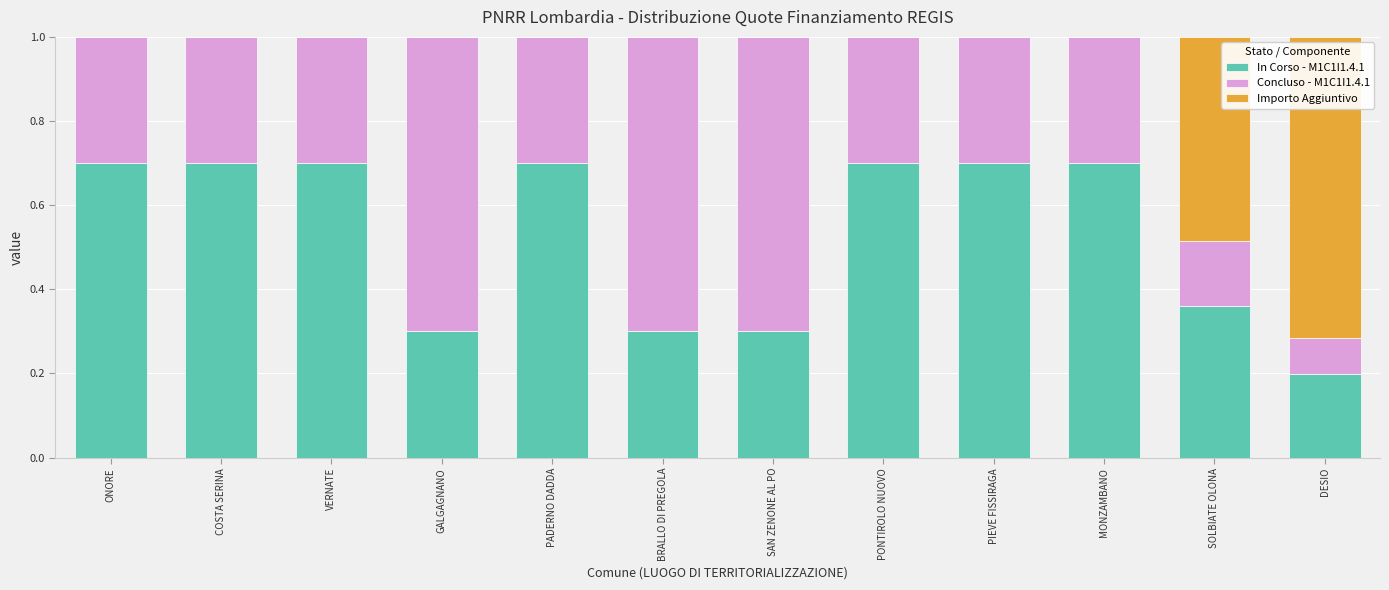

What is the sum of all In Corso - M1C1I1.4.1 values?

6.4